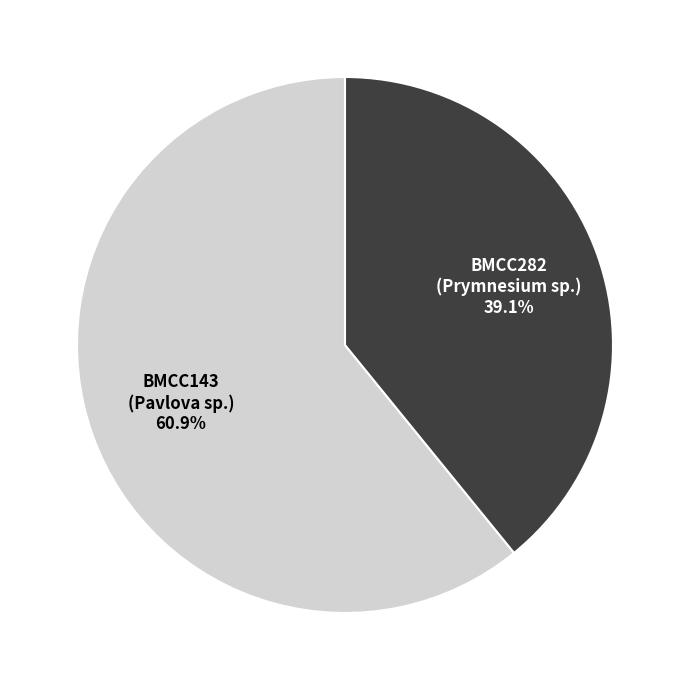

Approximately how many times larger is the value at BMCC282 (Prymnesium sp.) compared to BMCC143 (Pavlova sp.)?

0.6